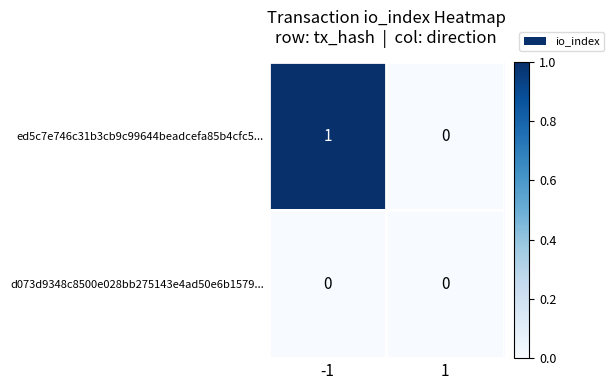

List the series in order of their peak value, highest first.

ed5c7e746c31b3cb9c99644beadcefa85b4cfc5..., d073d9348c8500e028bb275143e4ad50e6b1579...